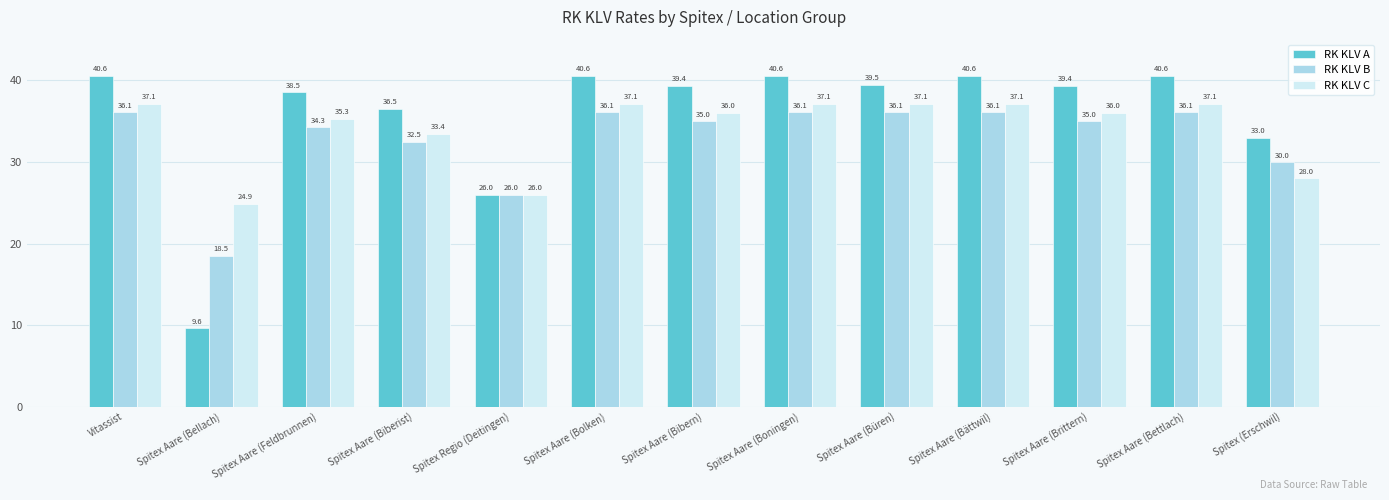

Which series has the widest spread of values?

RK KLV A